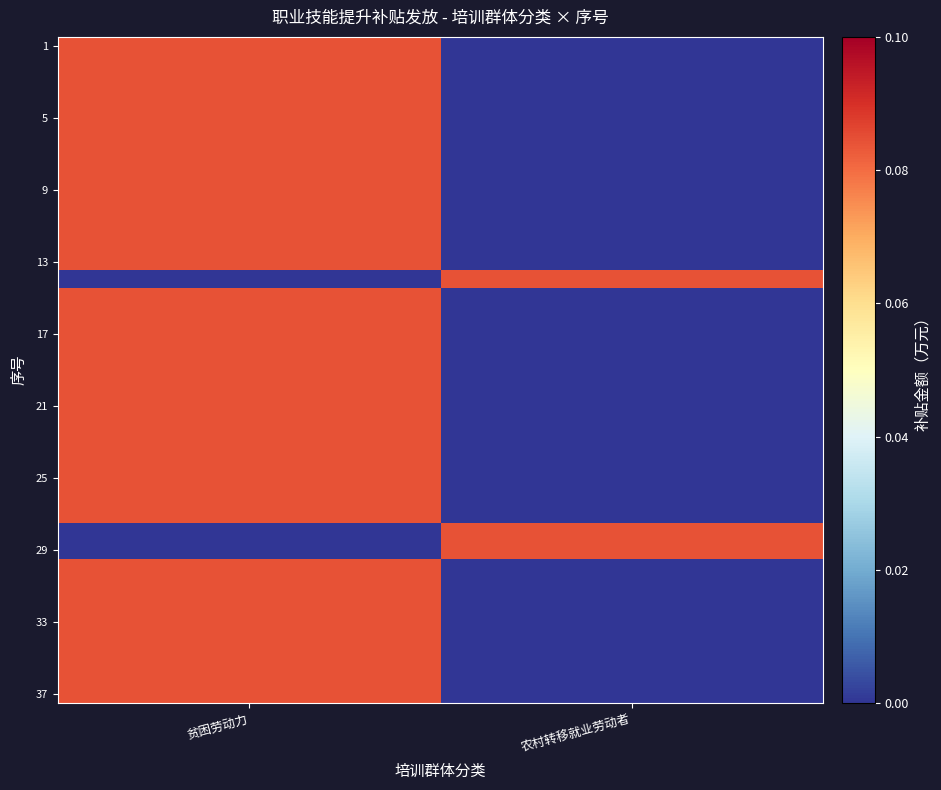

At which category is the sum across all series the highest?

贫困劳动力